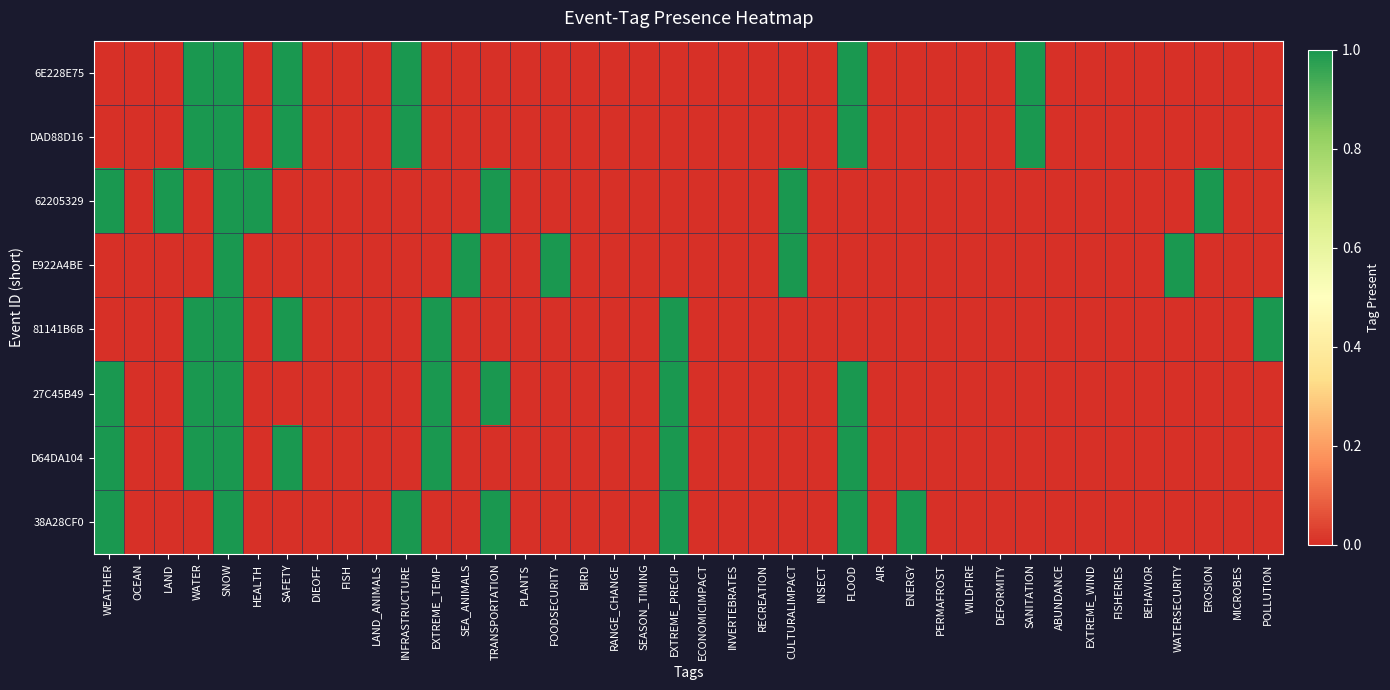

What is the total value across all series at WATER?

5